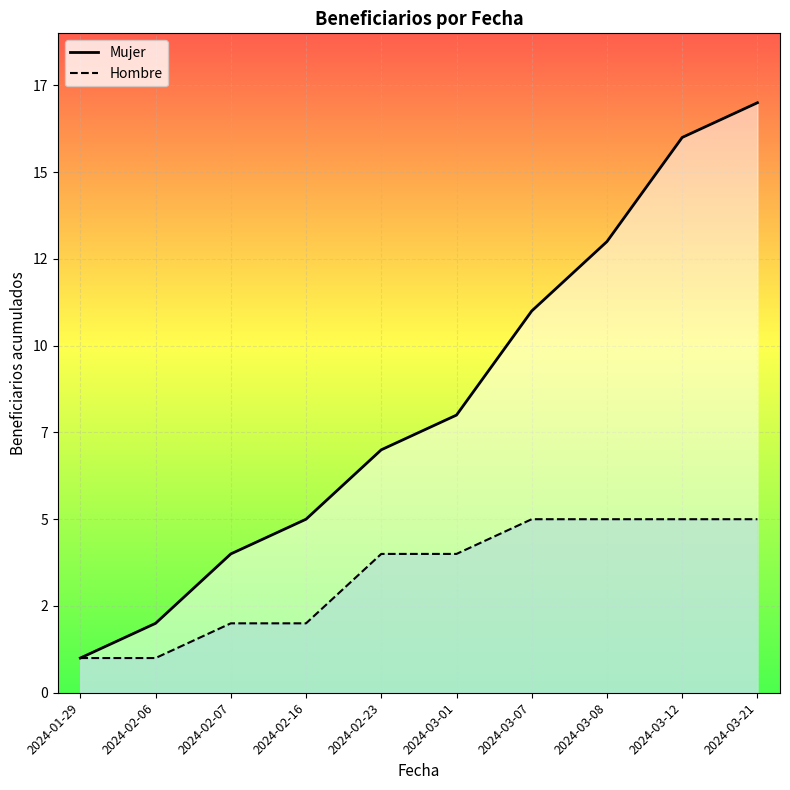

Rank the series by their maximum value, from lowest to highest.

Hombre_line, Mujer_line